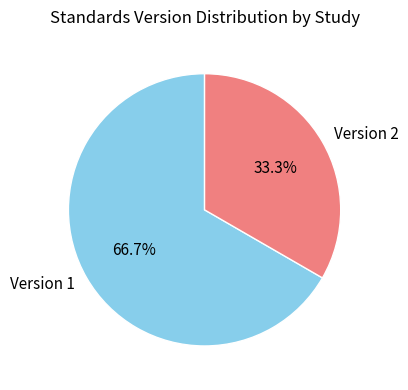

Does any single category account for the majority?

Yes